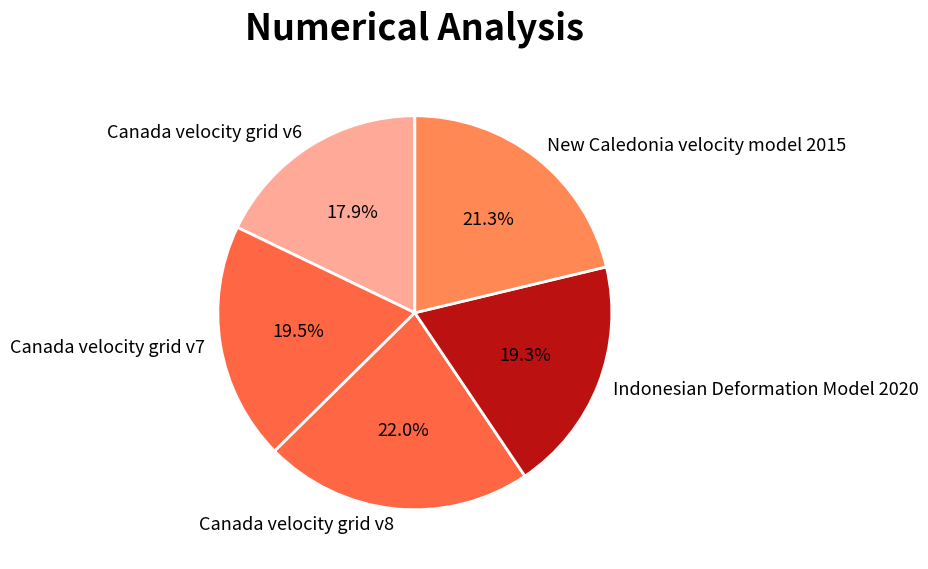

Approximately how many times larger is the value at Indonesian Deformation Model 2020 compared to Canada velocity grid v6?

1.1